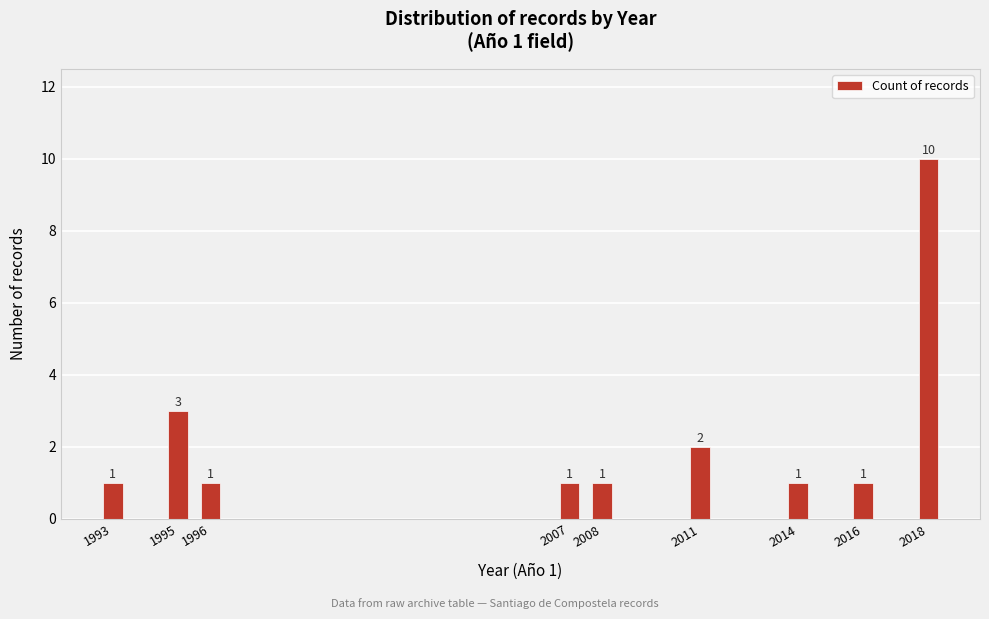

Reading left to right, transcribe all the data shown in this chart.

1	3	1	1	1	2	1	1	10